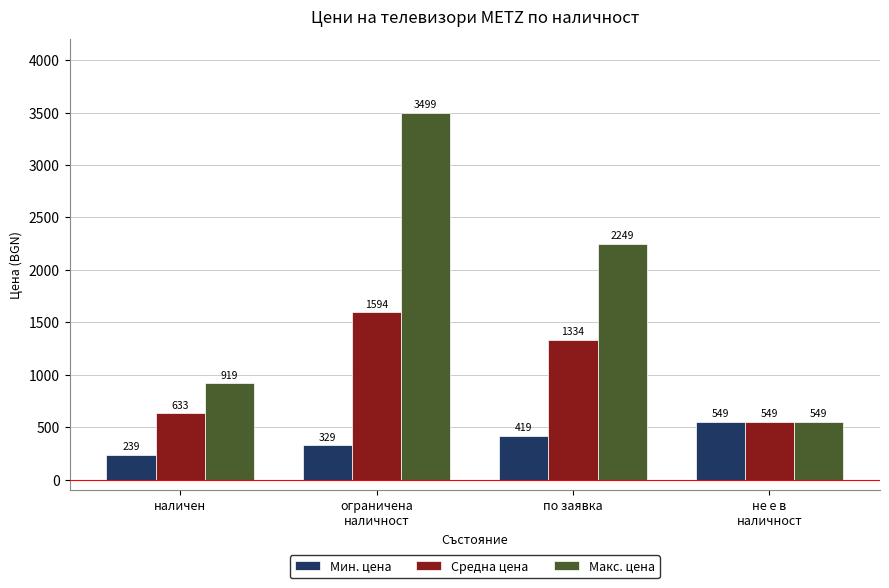

The Макс. цена series shows 1495.3 at по заявка. True or false?

False